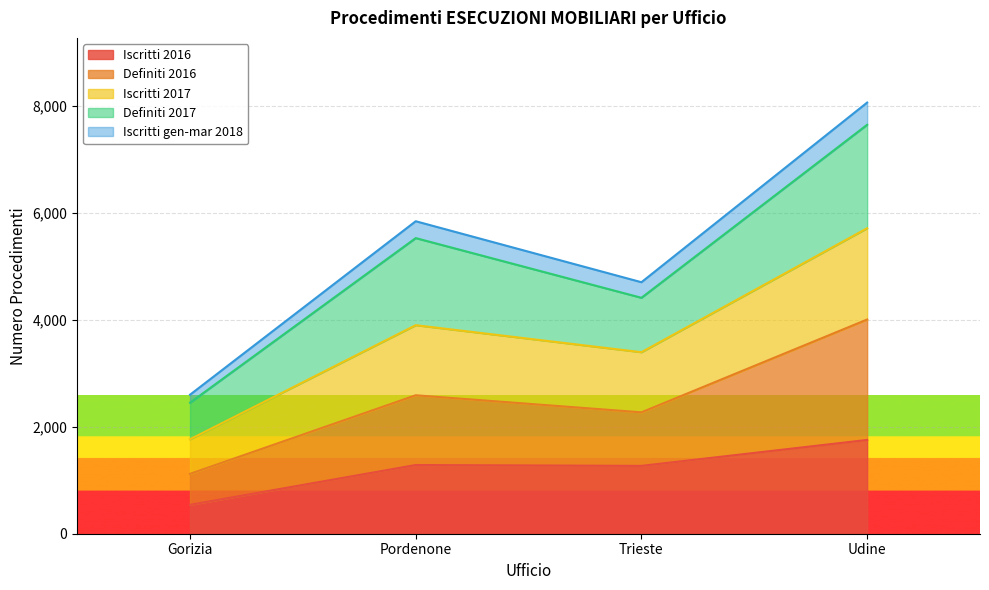

At which category is the sum across all series the highest?

Udine